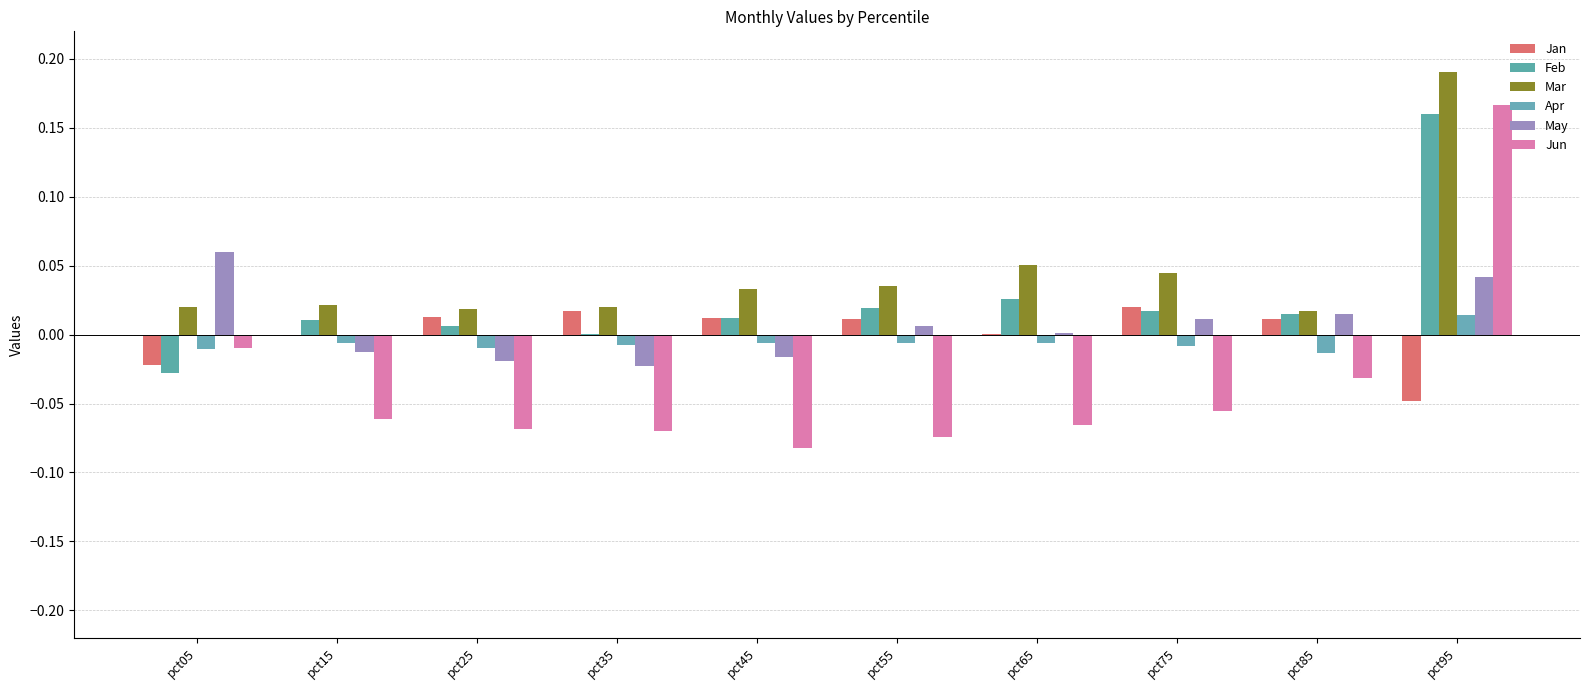

At which label does Feb first exceed 0?

pct15